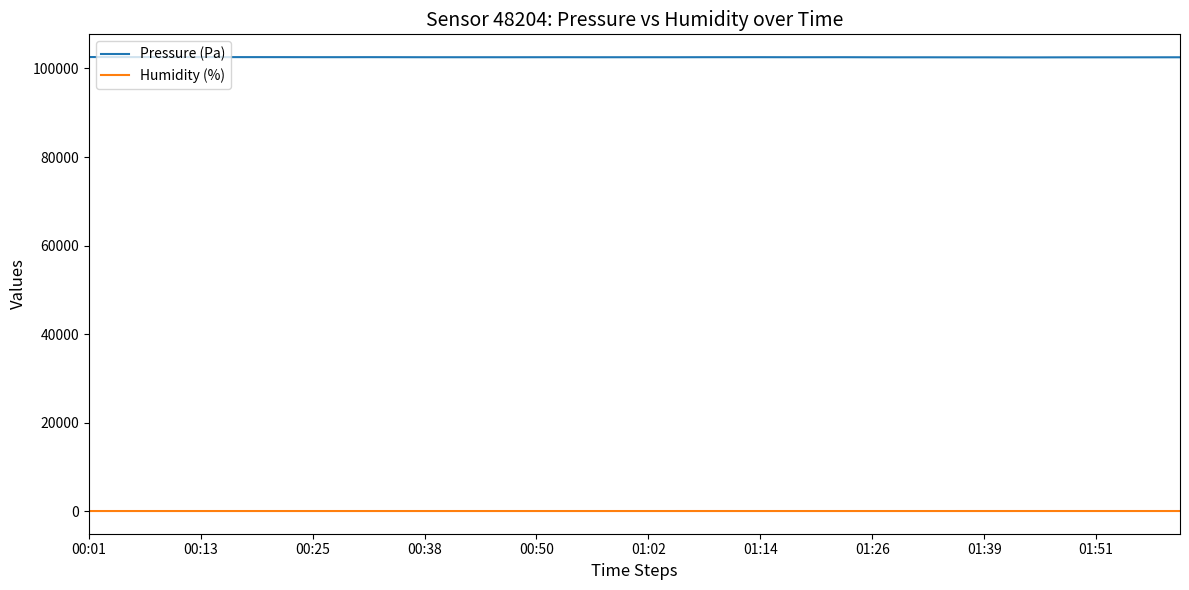

Count the number of categories in the chart.

40